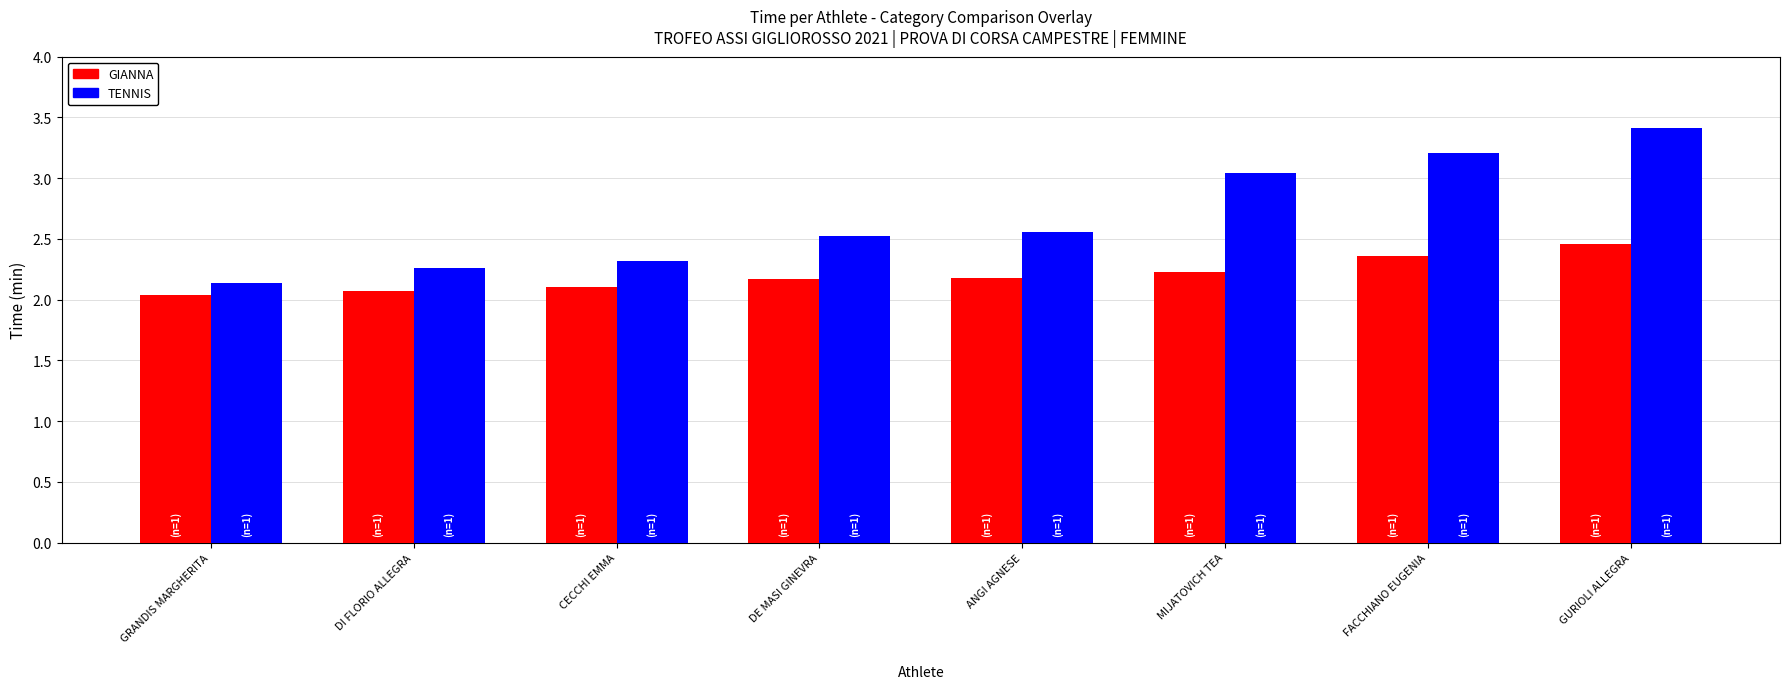

Count the number of categories in the chart.

8